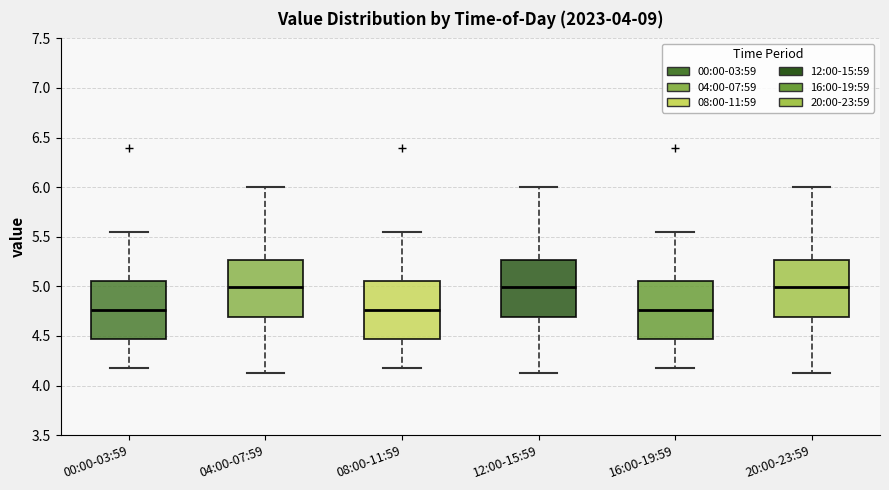

Where does the lower whisker of the box for 12:00-15:59 end on the y-axis? The values are not printed on the chart, so give them approximately, as read against the axis.

4.15